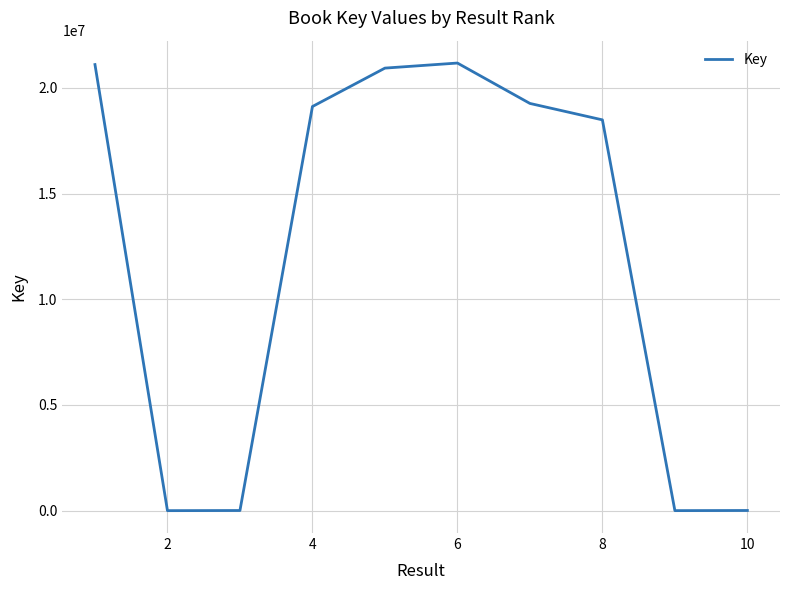

What is the maximum value shown in the chart?

21179959